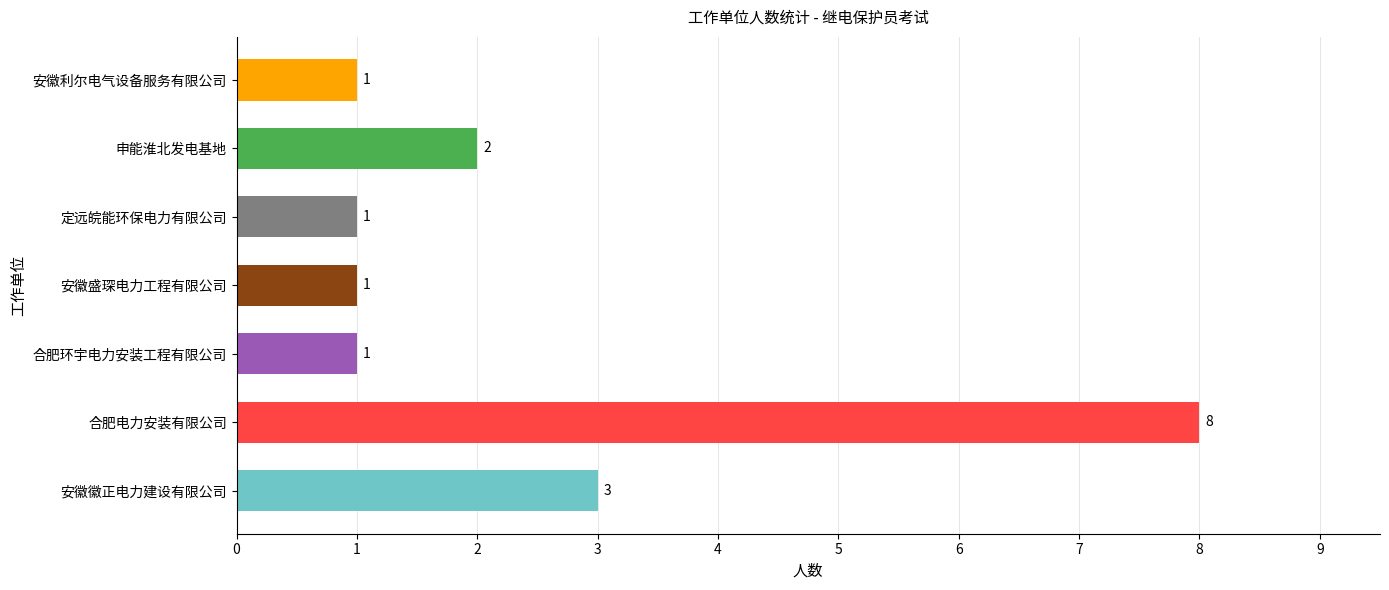

Approximately how many times larger is the value at 安徽徽正电力建设有限公司 compared to 合肥电力安装有限公司?

0.4